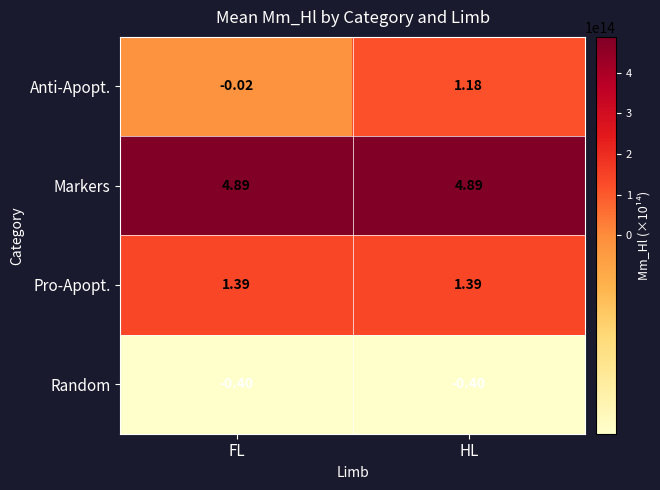

What is the total value across all series at FL?

5.9